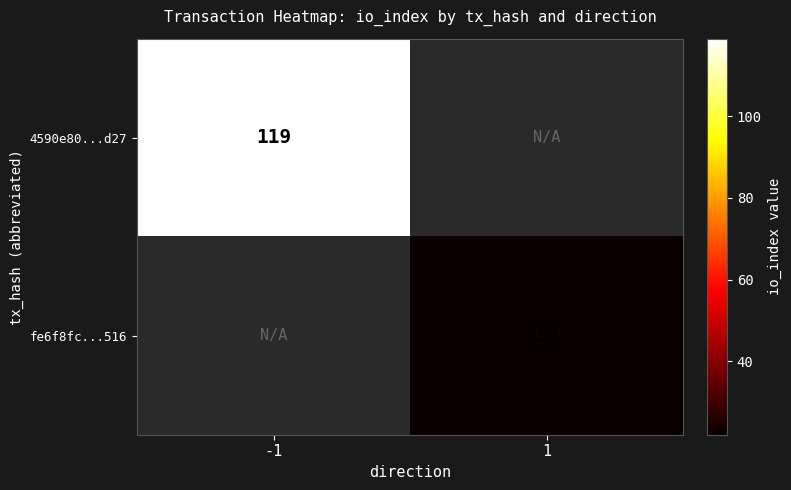

Is the value of 4590e80...d27 at -1 greater than the value of fe6f8fc...516 at 1?

Yes